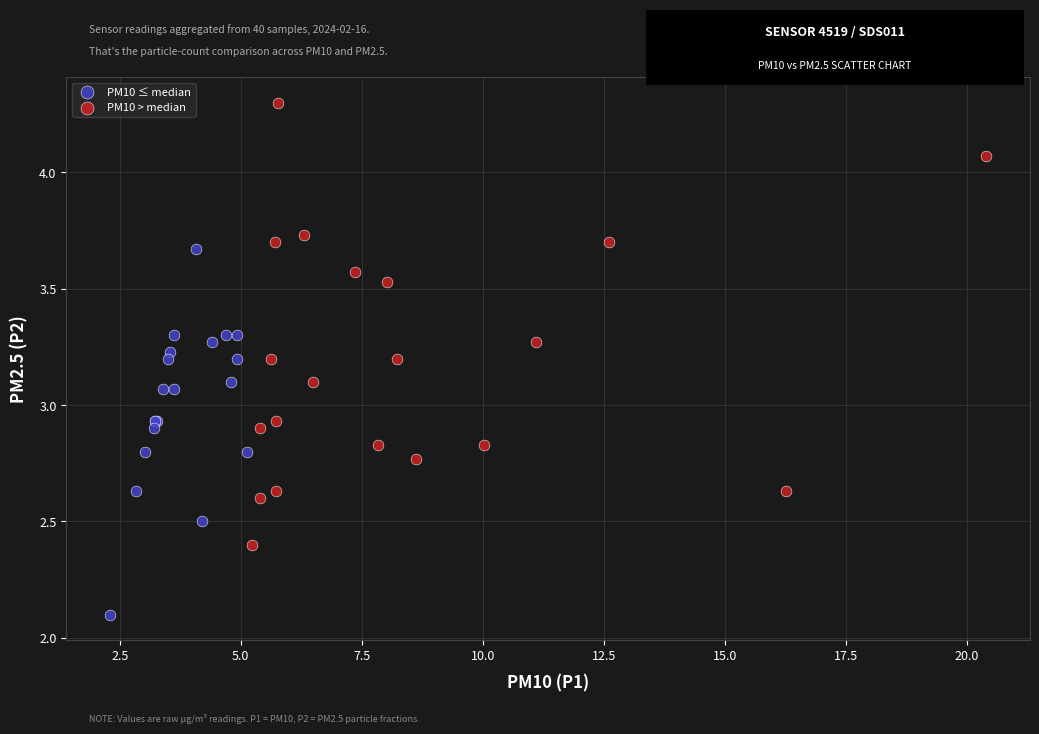

Which series reaches the minimum Y coordinate?

PM10 ≤ median